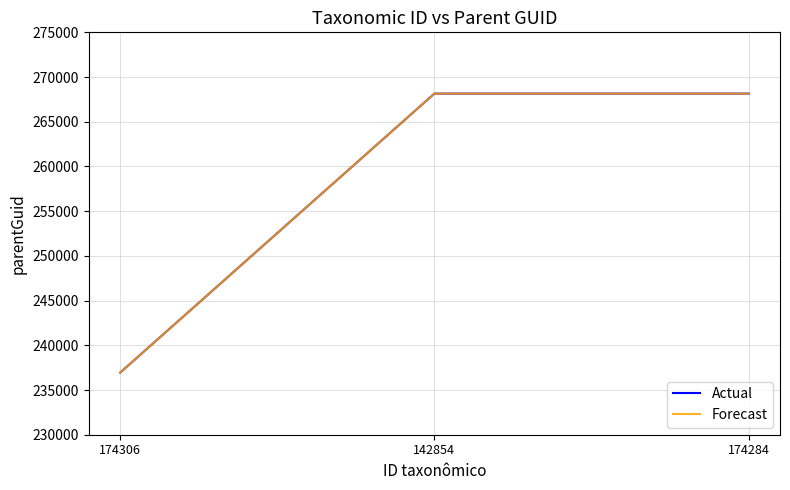

Between 174284 and 142854, which is larger?

174284